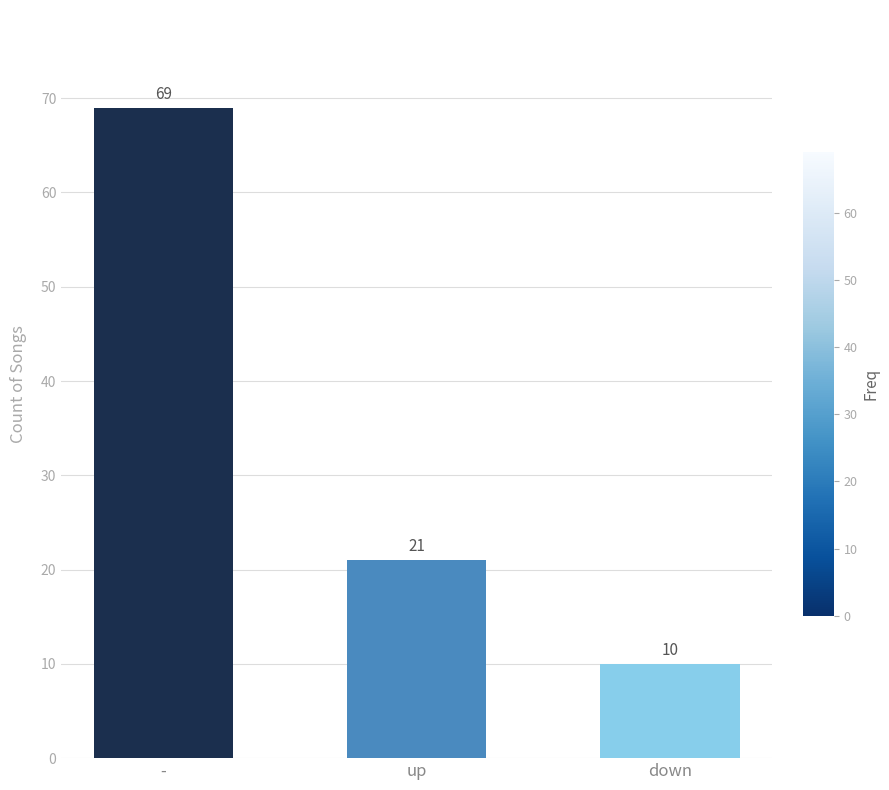

Does the chart contain any negative values?

No